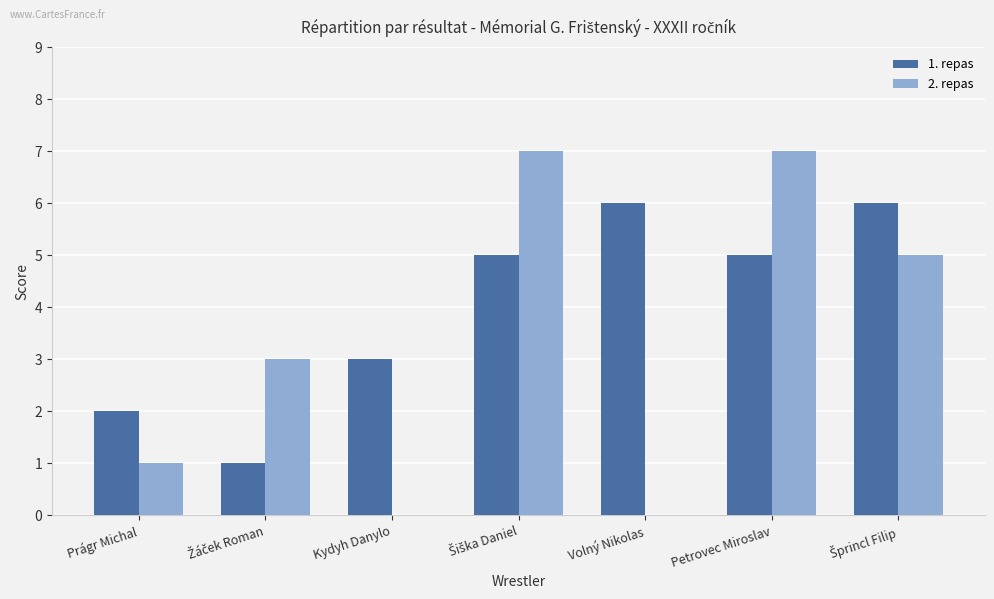

What is the total value across all series at Prágr Michal?

3